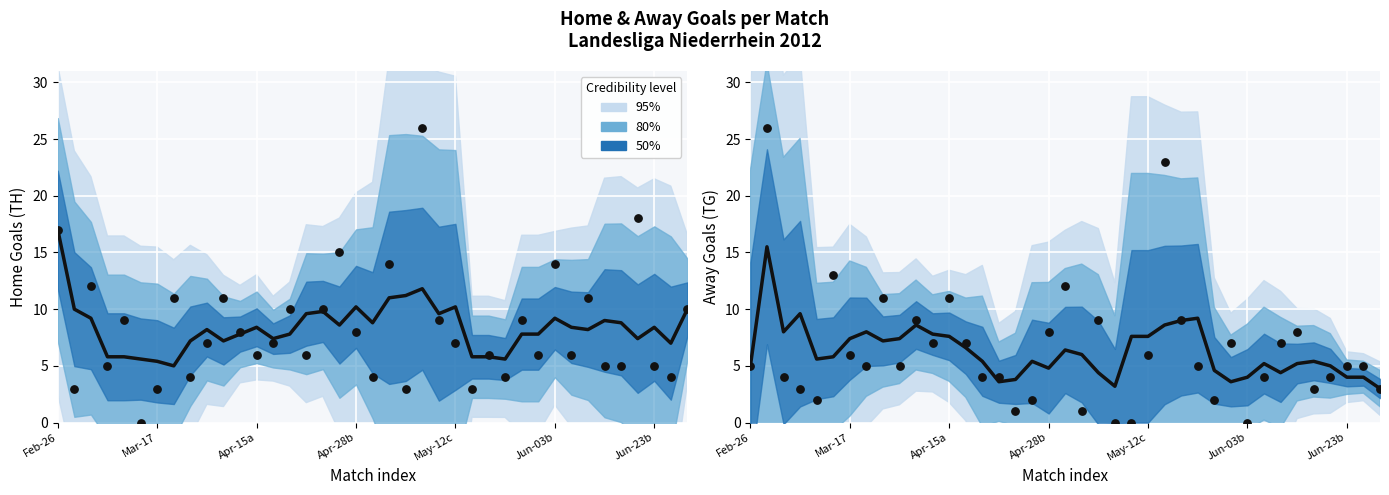

Which series reaches the maximum Y coordinate?

TH